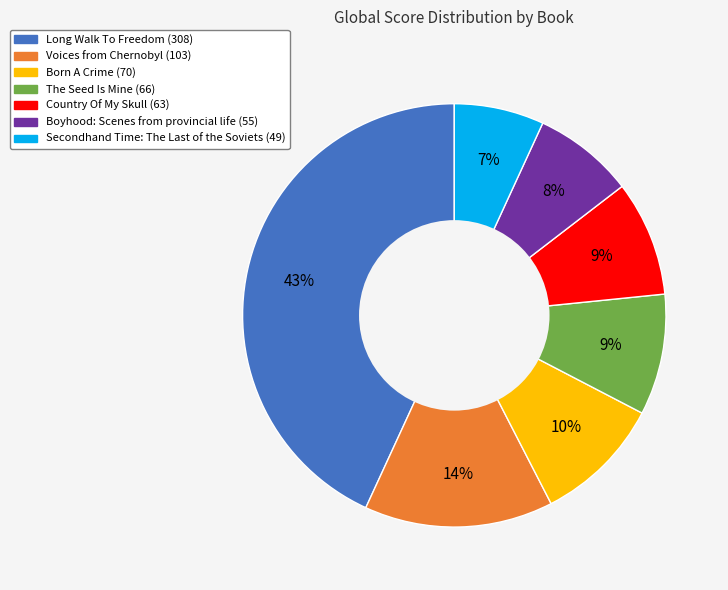

To the nearest percent, what is the difference between the largest and smallest slice percentages?

36%